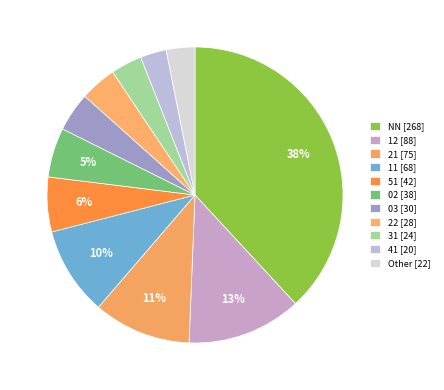

Does 51 account for over 50% of the chart?

No